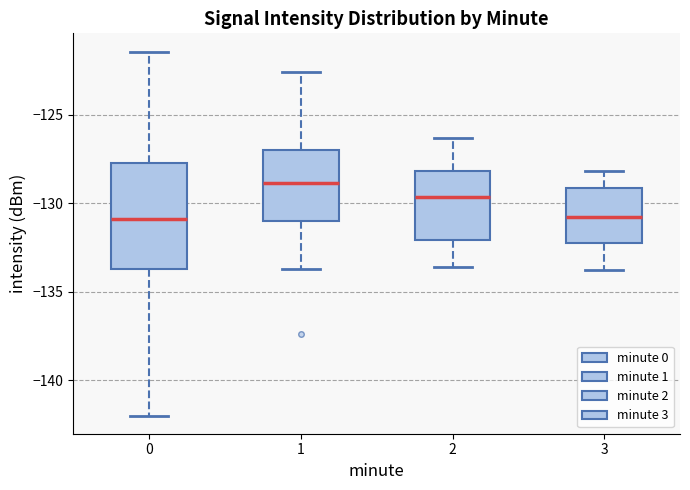

Comparing the boxes themselves (not the whiskers), which one is the tallest?

0